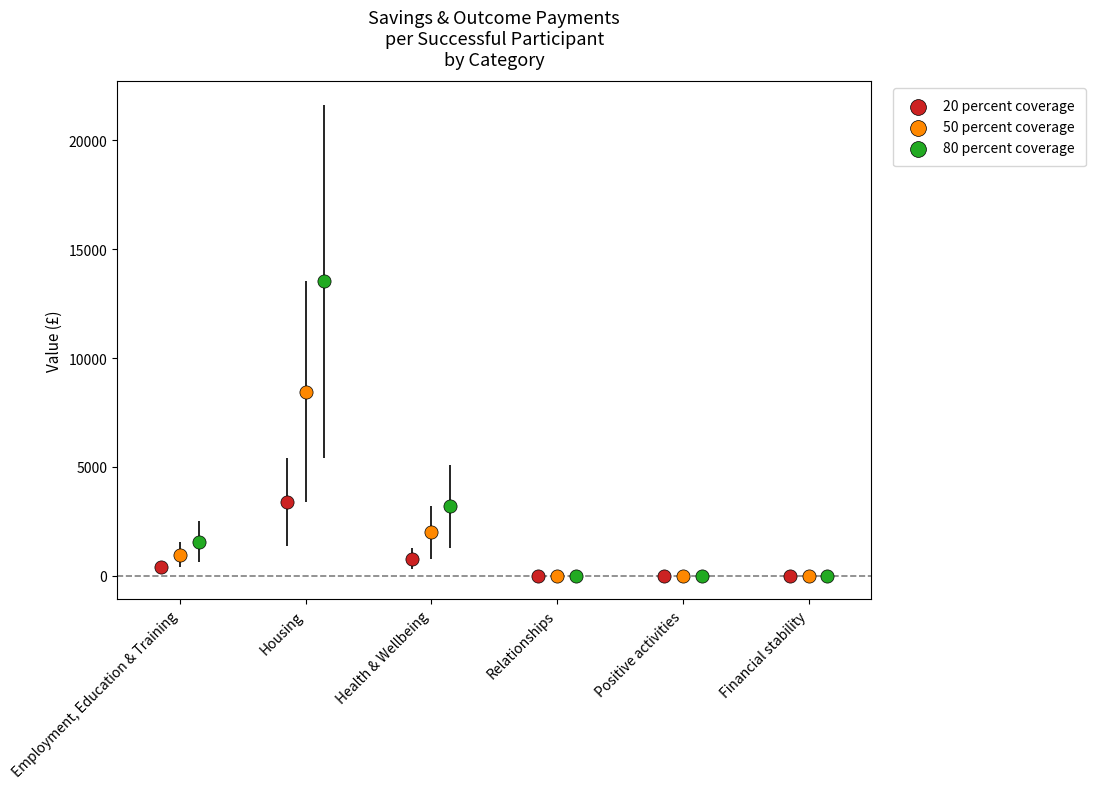

Which series contains the highest Y value?

80 percent coverage